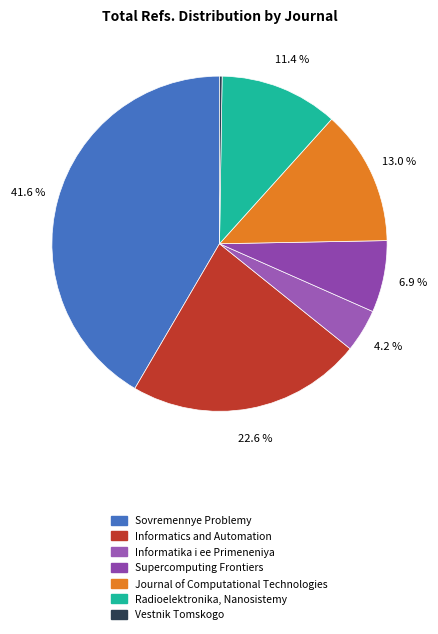

Between Journal of Computational Technologies and Vestnik Tomskogo, which is larger?

Journal of Computational Technologies